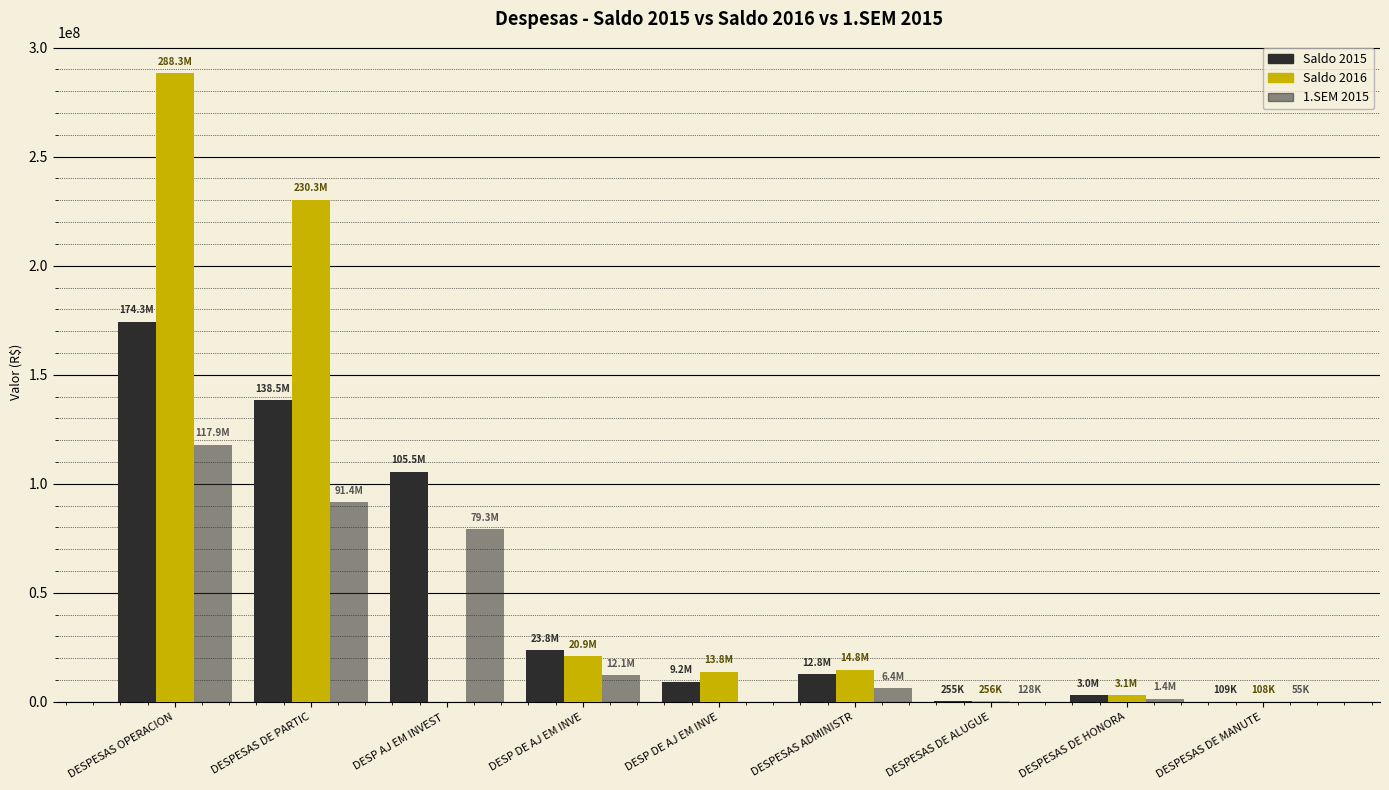

What is the difference between the highest and lowest values at DESP DE AJ EM INVE?

11640427.9